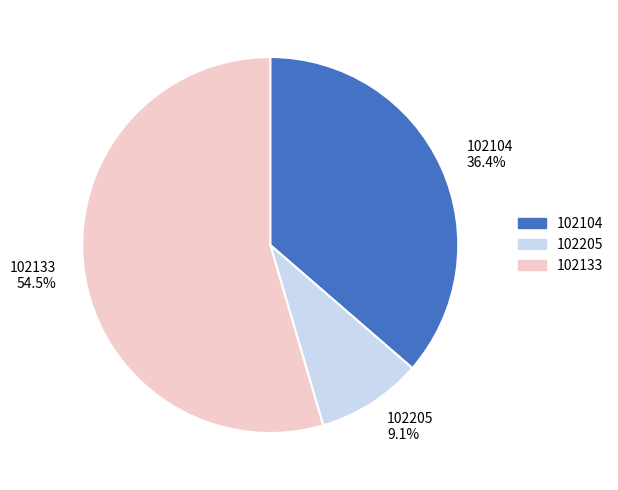

Is the sum of 102104 and 102205 greater than half?

No